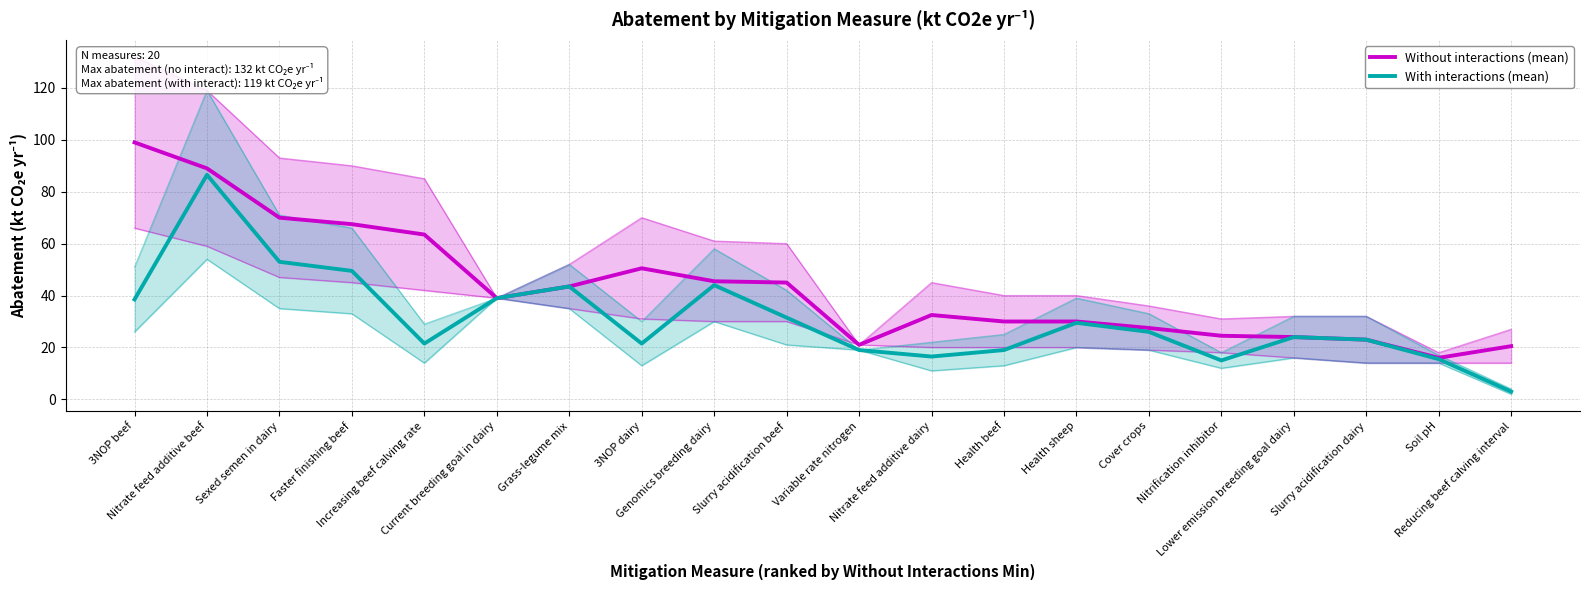

Which series has the widest spread of values?

With interactions (mean)